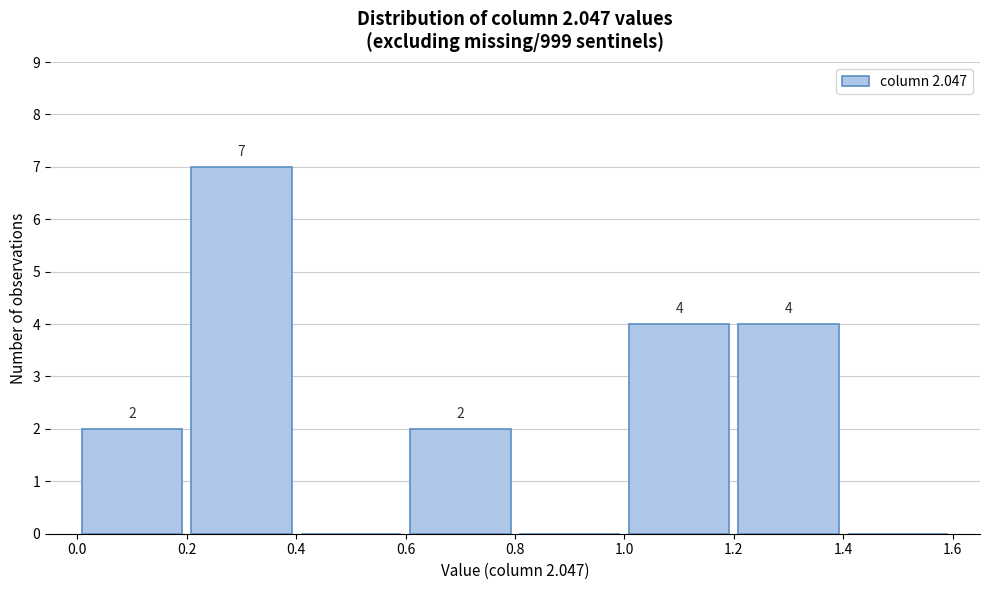

Over which range of the x-axis is the bar tallest?

0.2 to 0.4